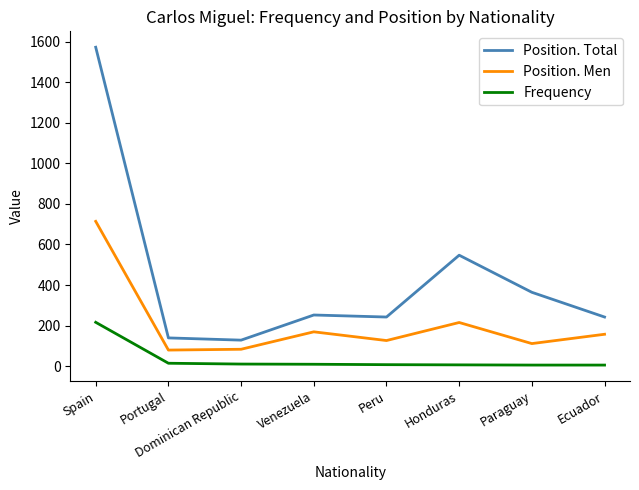

Which series has the widest spread of values?

Position. Total